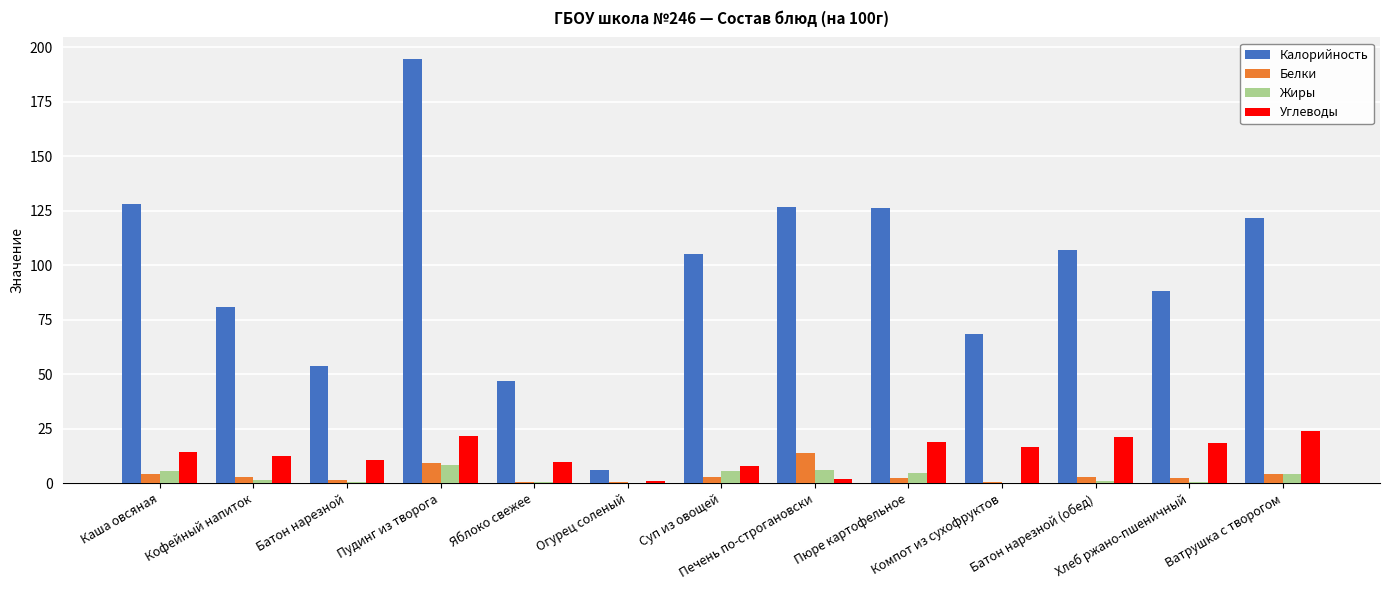

What is the sum of all Жиры values?

38.2